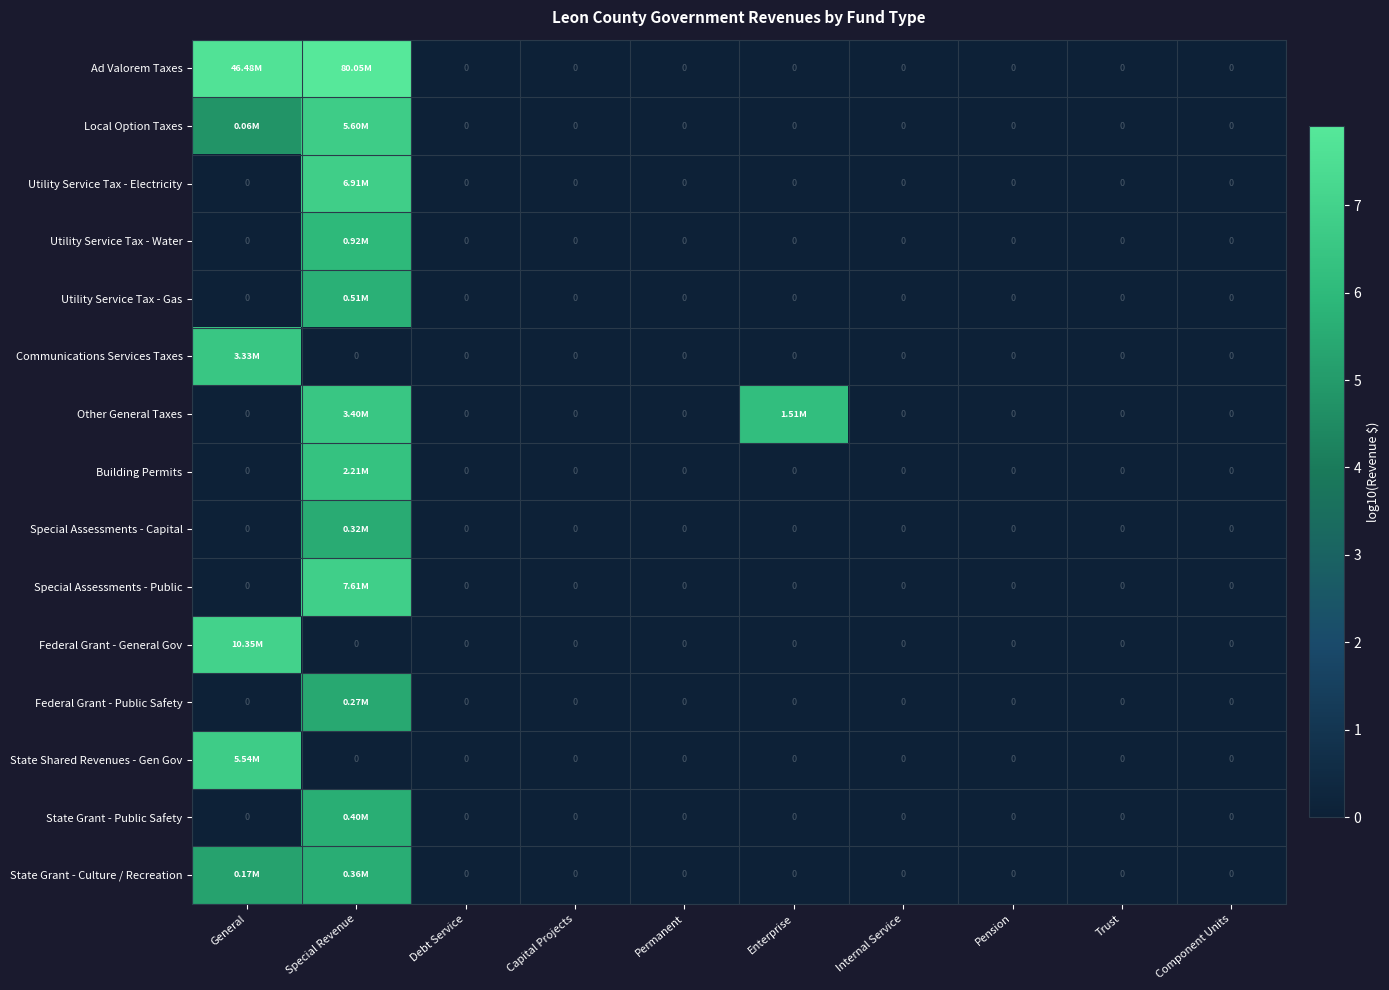

At which category is the sum across all series the highest?

Special Revenue